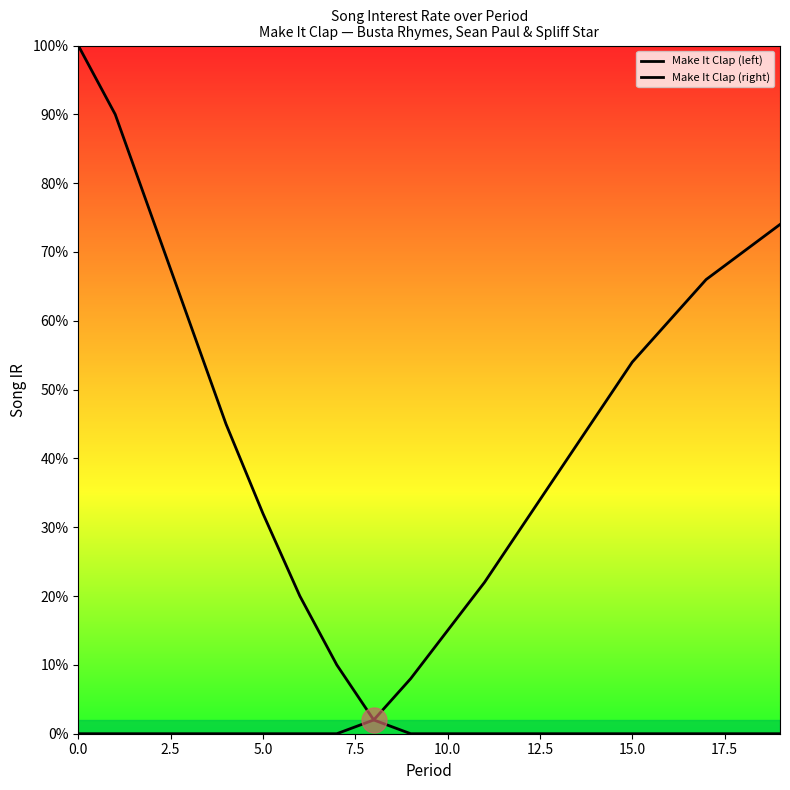

True or false: Make It Clap (left) and Make It Clap (right) intersect in this chart.

False